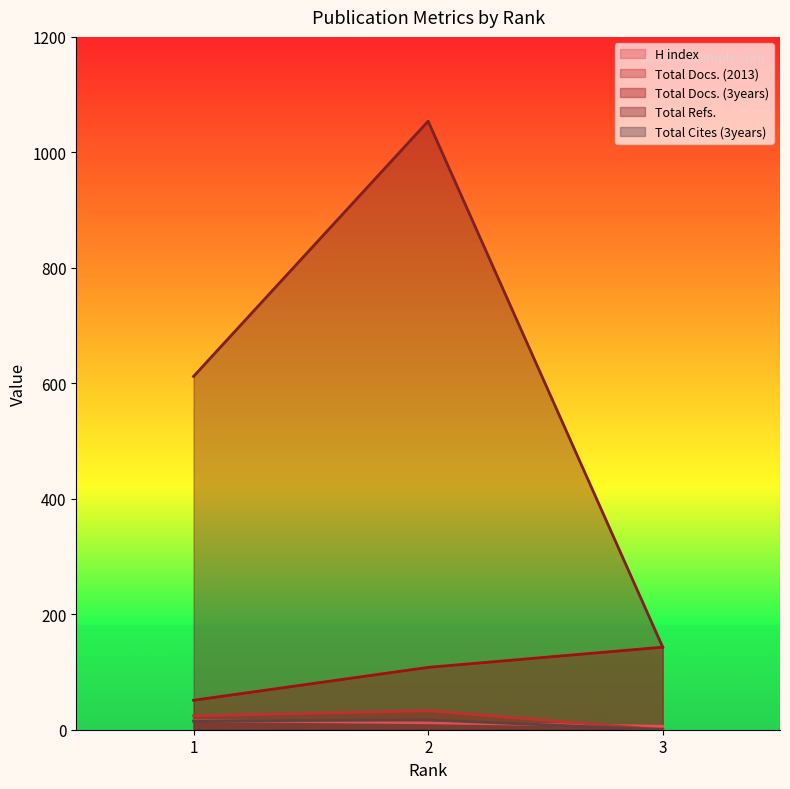

What is the difference between the Total Refs. values at 1 and 2?

442